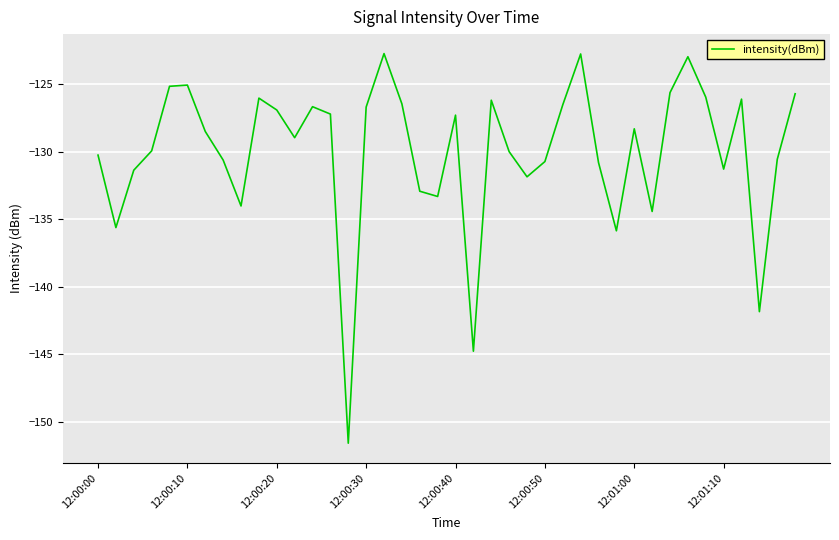

What is the smallest value displayed?

-151.6